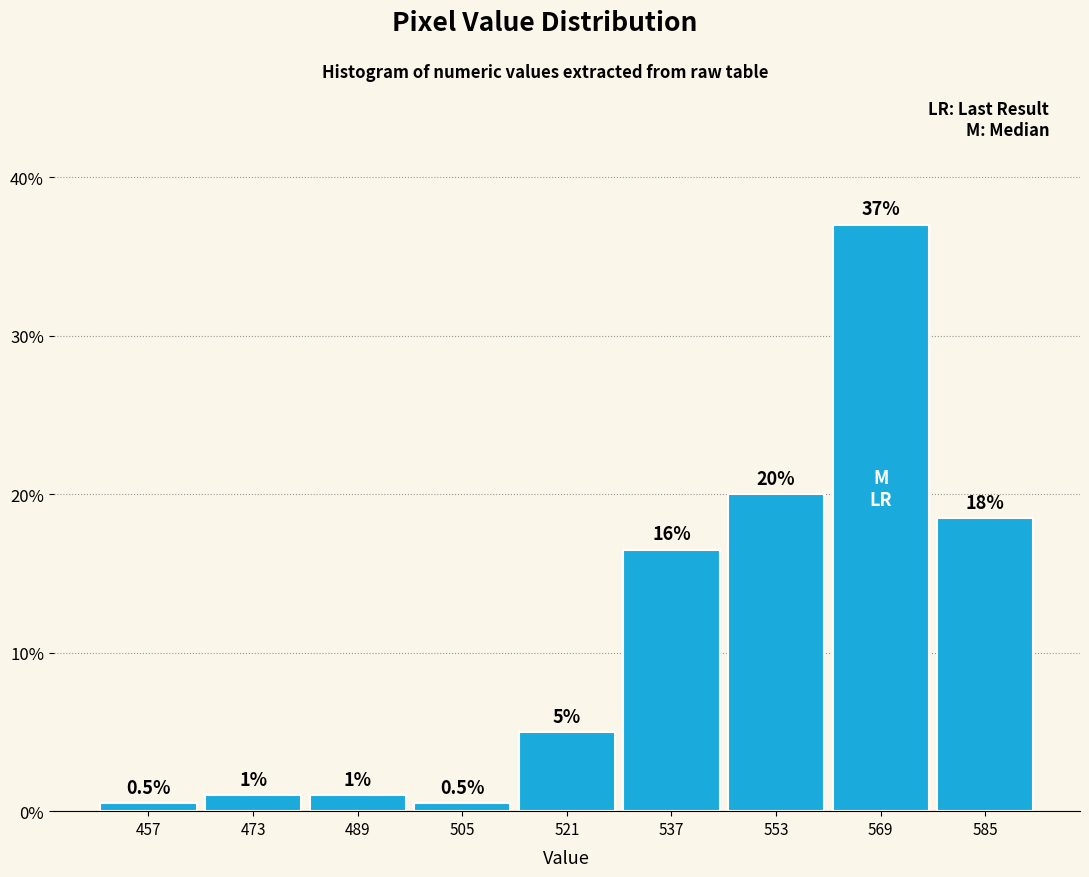

Over which range of the x-axis is the bar tallest?

562 to 578